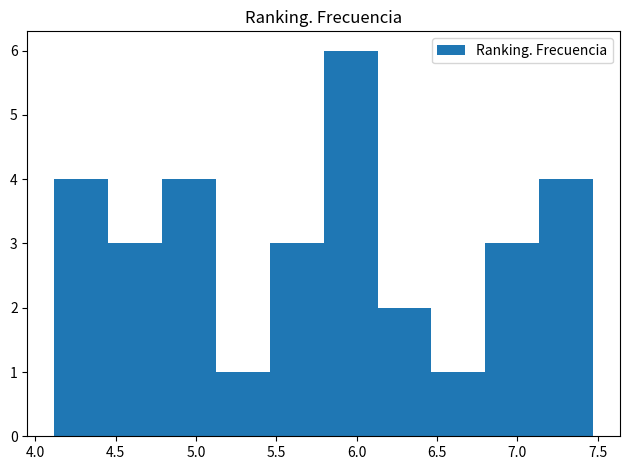

What is the height of the bar covering 7.135 to 7.470 on the x-axis? Neither the bar edges nor the heights are printed on the chart, so give them approximately, as read against the axes.

4